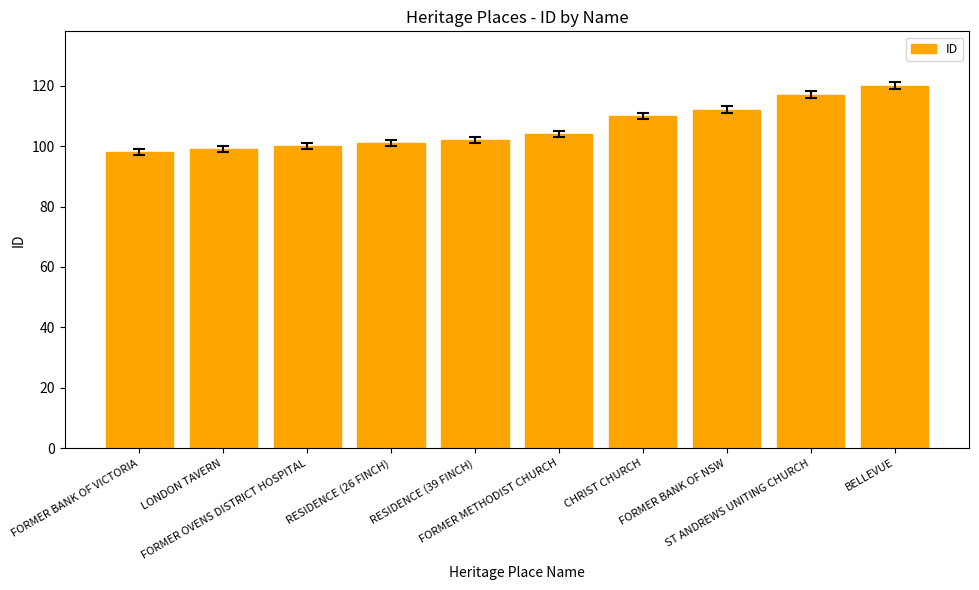

What is the average value?

106